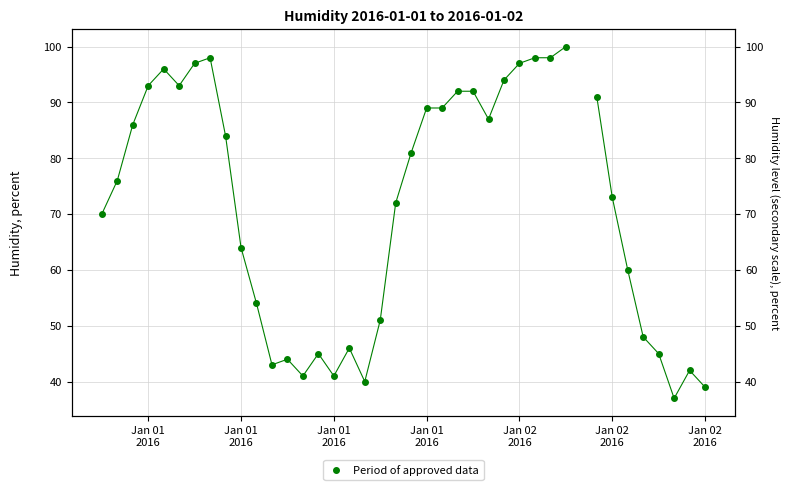

What is the smallest value displayed?

37